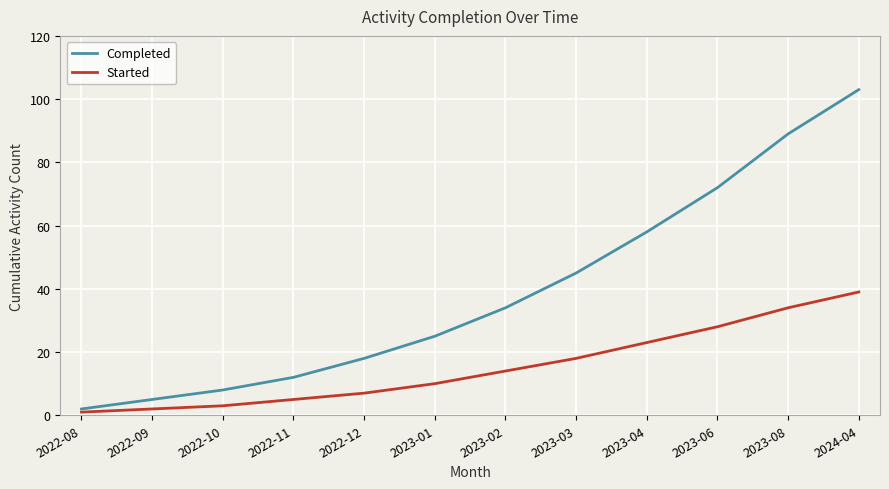

List the series in order of their peak value, lowest first.

Started, Completed